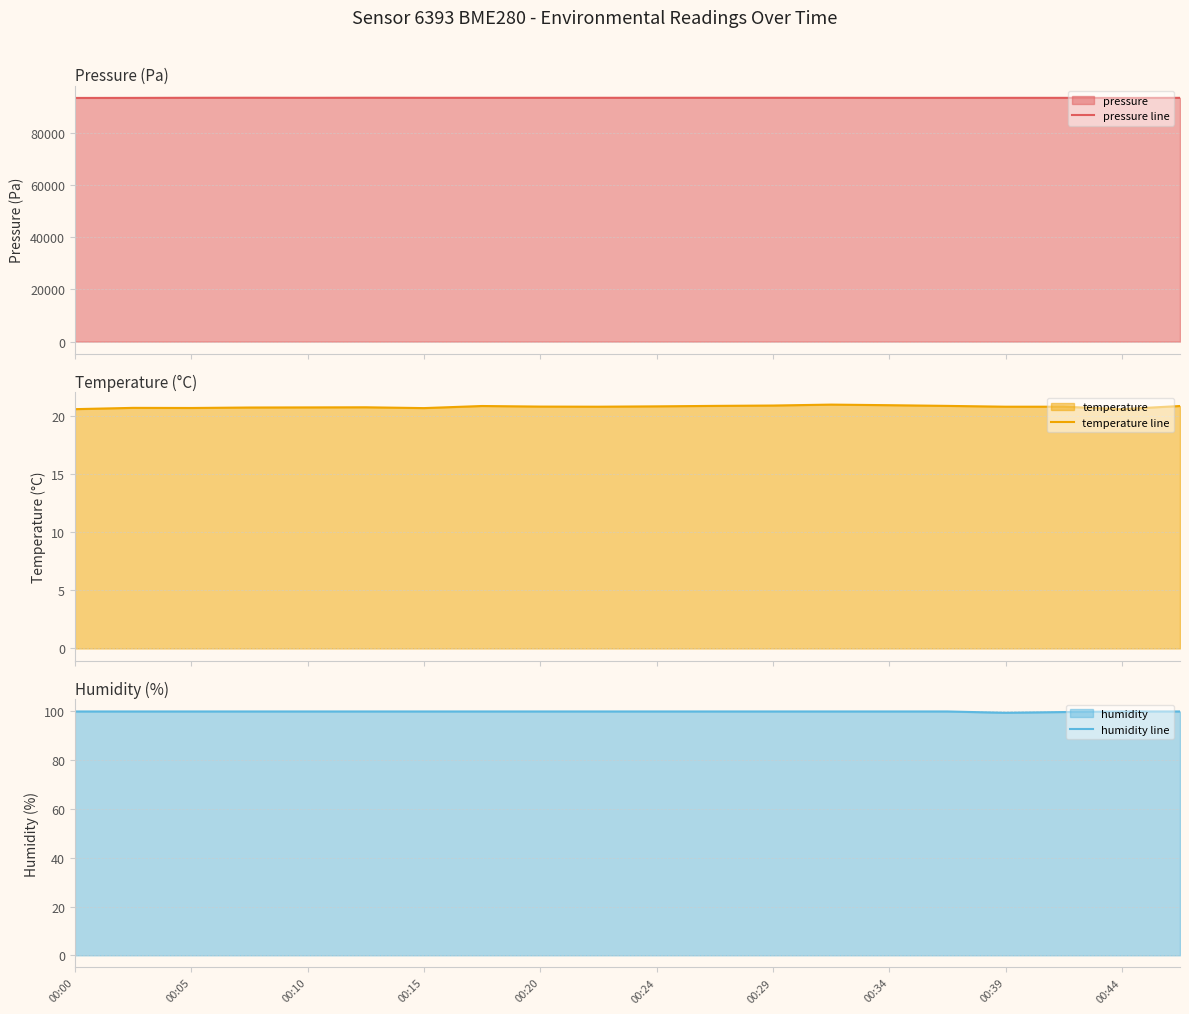

The humidity line series shows 100.0 at 00:05. True or false?

True